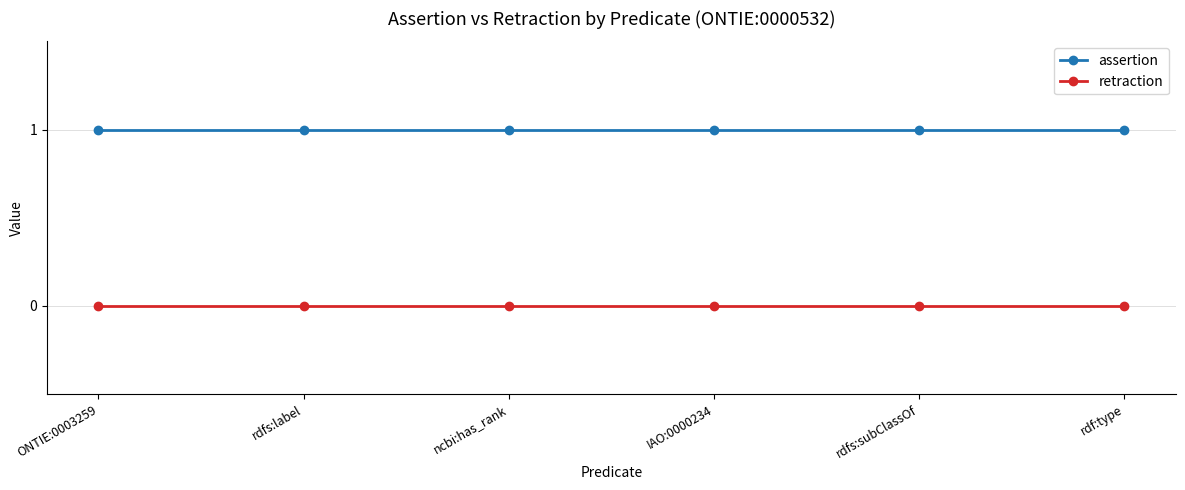

List the series in order of their overall mean, lowest first.

retraction, assertion